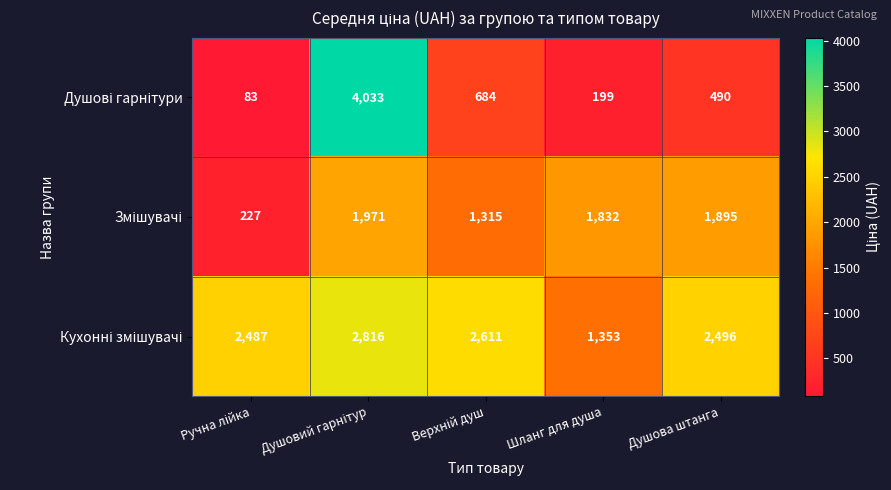

What is the spread (max minus min) of values at Шланг для душа?

1633